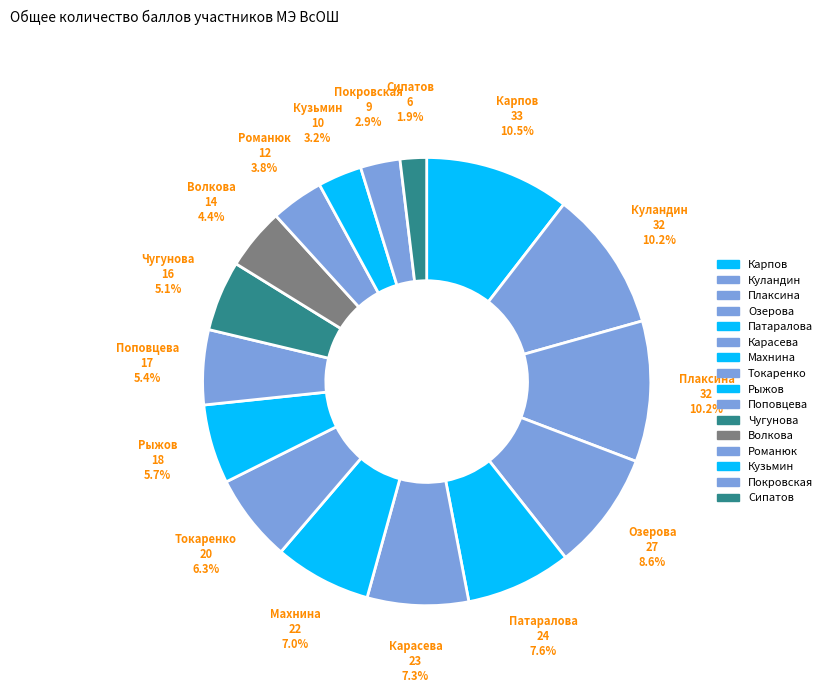

What is the ratio of the value at Волкова to the value at Плаксина?

0.4